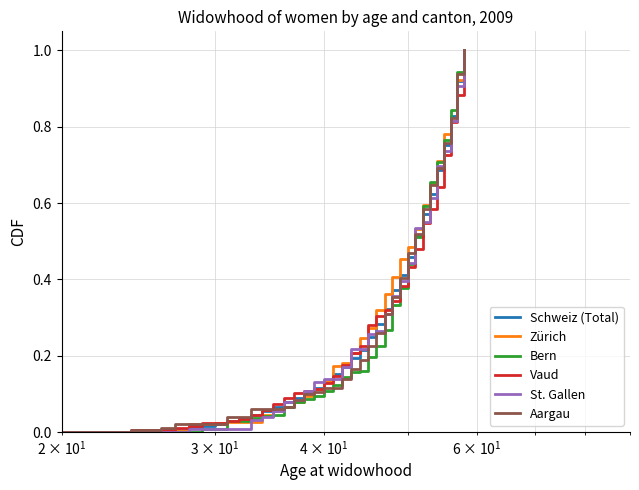

At how many categories does at least one series exceed 0?

37